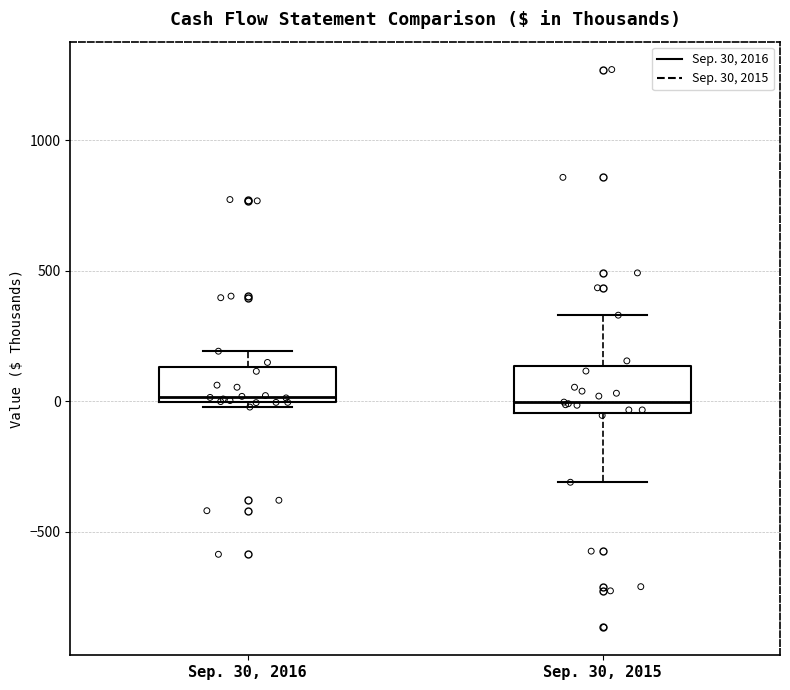

Reading left to right, read every box against the y-axis: the position of its median line, the range the box covers, and the ends of its whiskers. The values are not printed on the chart, so give them approximately, as read against the axis.

Sep. 30, 2016: median 0 (just above the box's lower edge), box 0 to 150, whiskers 0 (just below the box's lower edge) to 200
Sep. 30, 2015: median 0, box -50 to 150, whiskers -300 to 350